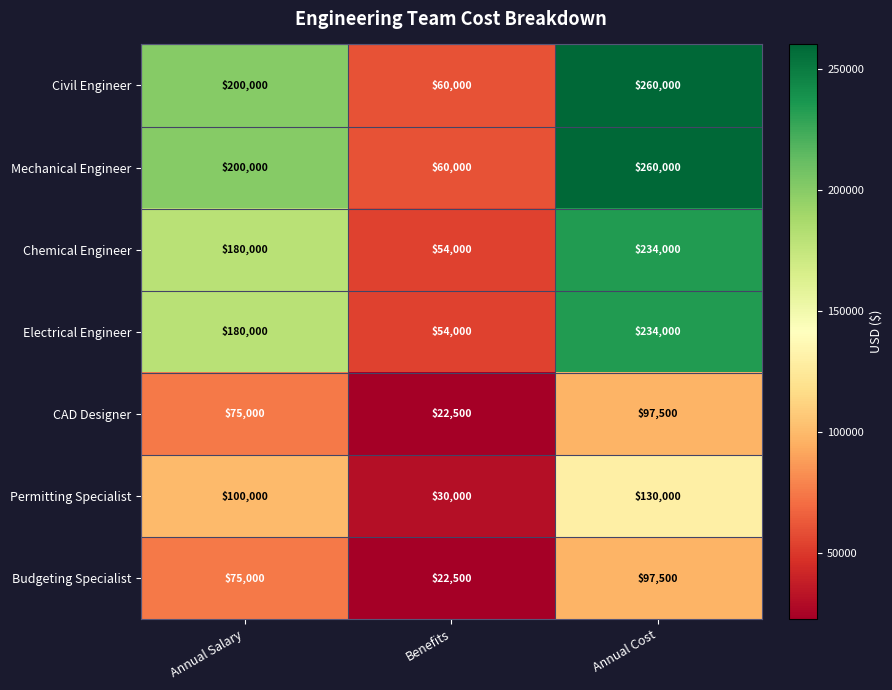

Is the value of Budgeting Specialist at Benefits greater than the value of Civil Engineer at Annual Cost?

No